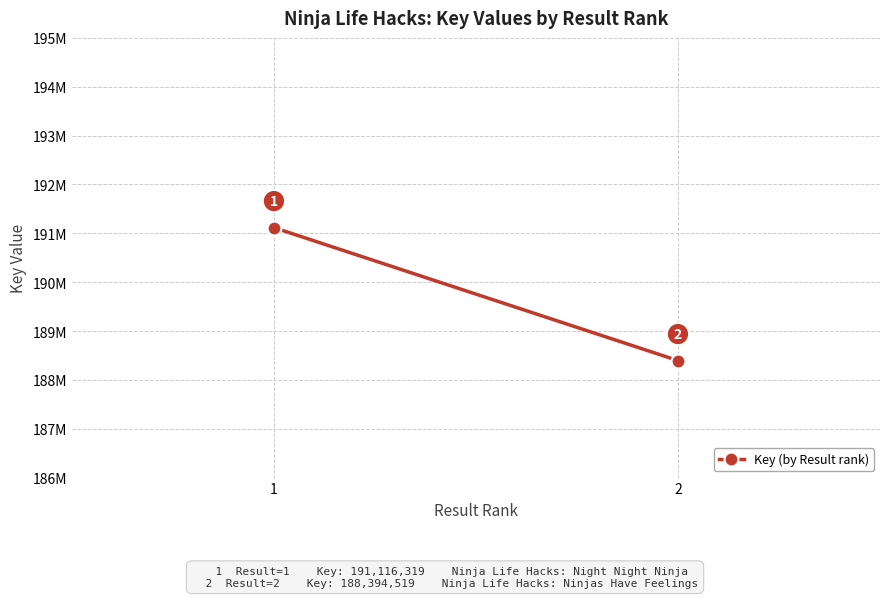

Reading left to right, extract all data points from this chart.

1=191116319	2=188394519